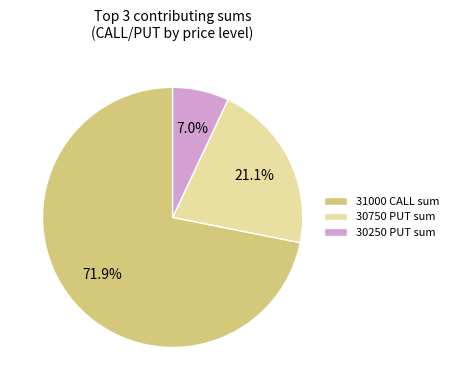

What percentage is the 31000 CALL sum slice, to the nearest percent?

72%